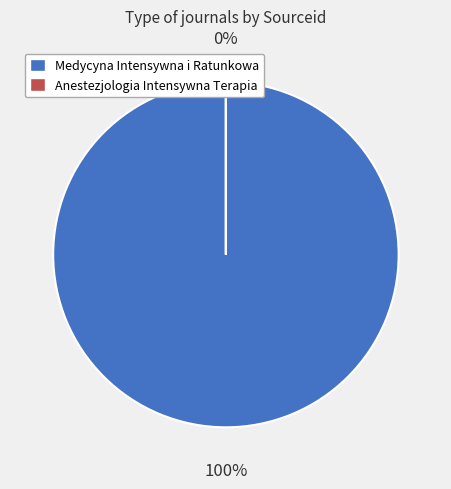

True or false: 1 accounts for 0% of the total.

True